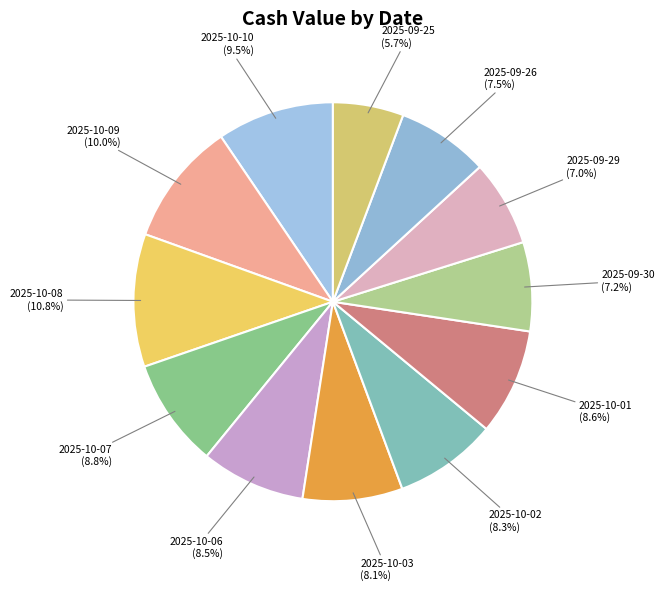

What portion of the pie excludes 2025-10-03?

91.9%